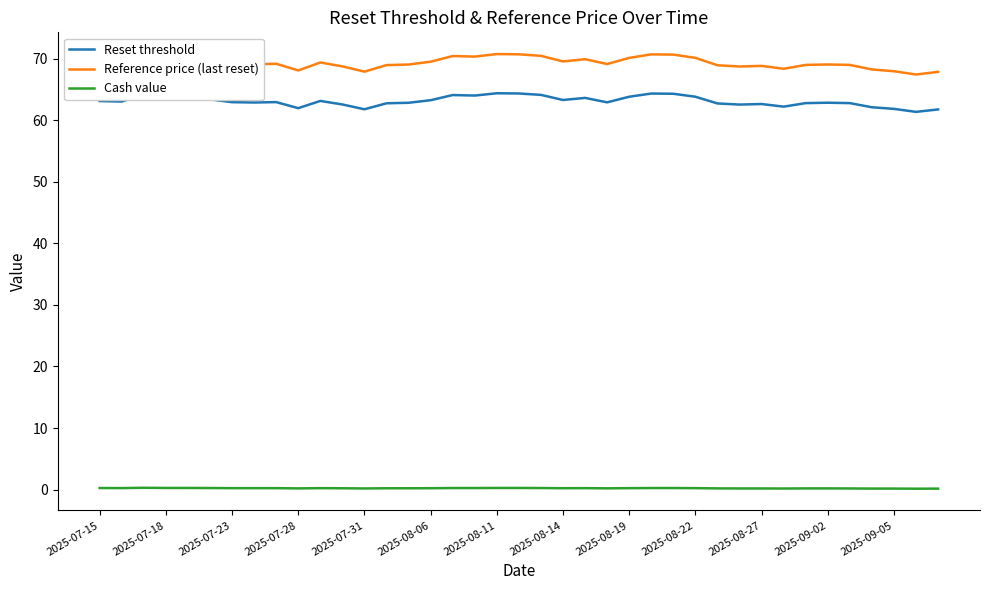

List the series in order of their peak value, lowest first.

Cash value, Reset threshold, Reference price (last reset)